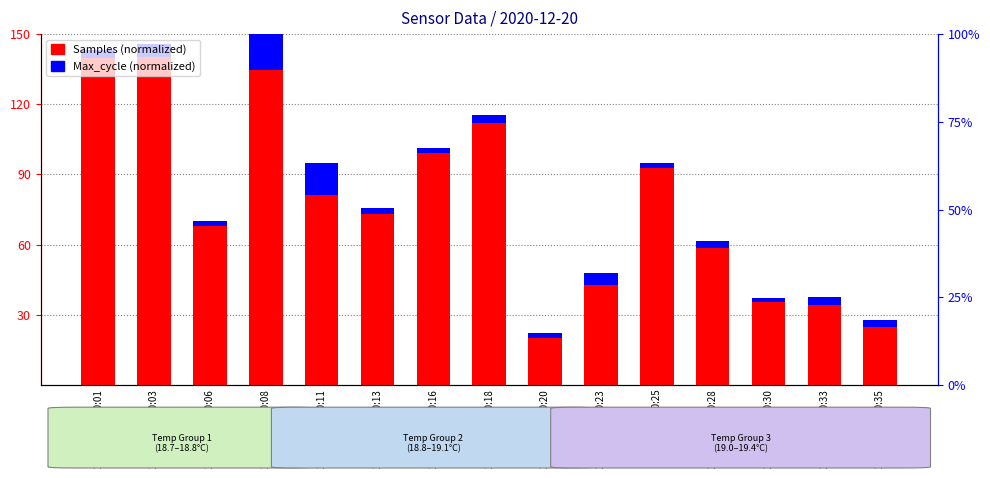

Reading left to right, transcribe all the data shown in this chart.

Samples (normalized): 139.6	140.0	67.9	134.8	81.1	73.2	99.3	111.8	20.0	42.9	92.8	58.6	35.3	34.1	24.8
Max_cycle (normalized): 3.4	5.7	2.4	17.0	13.9	2.4	2.2	3.6	2.4	5.0	2.0	2.8	2.0	3.6	3.2